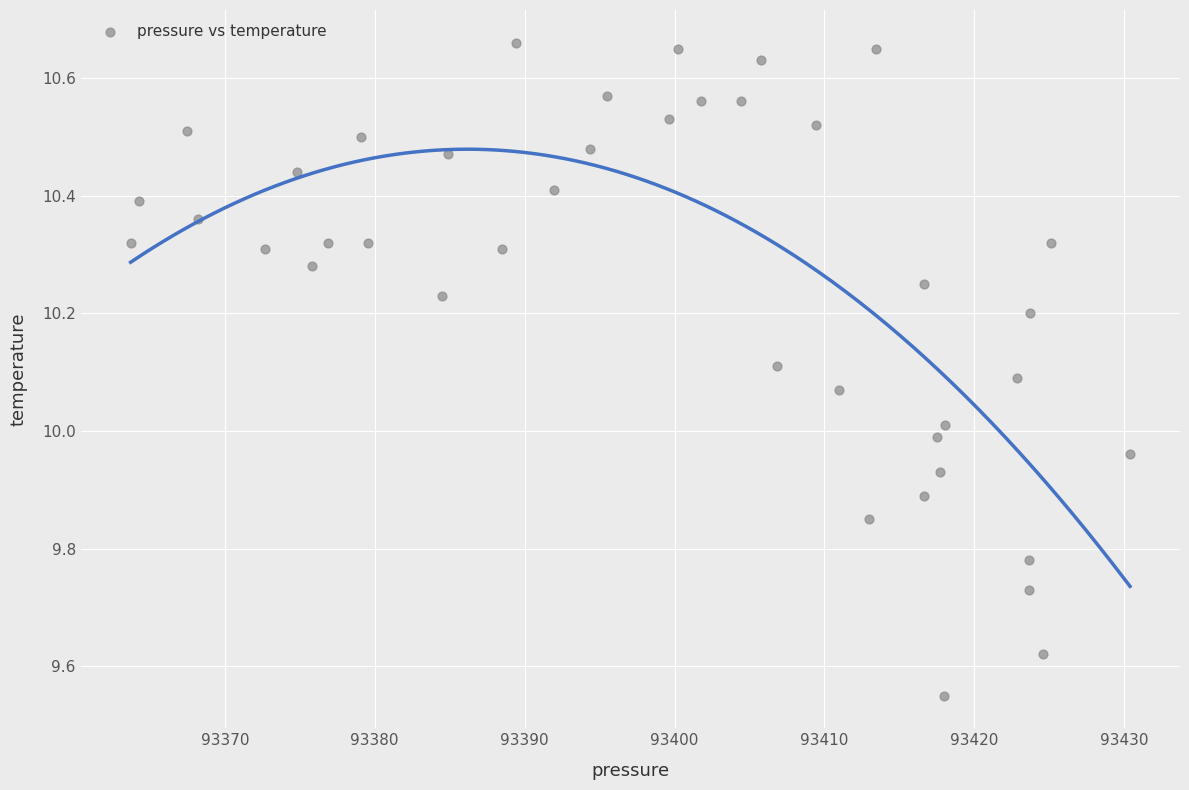

What is the range of Y values (max minus min)?

1.1